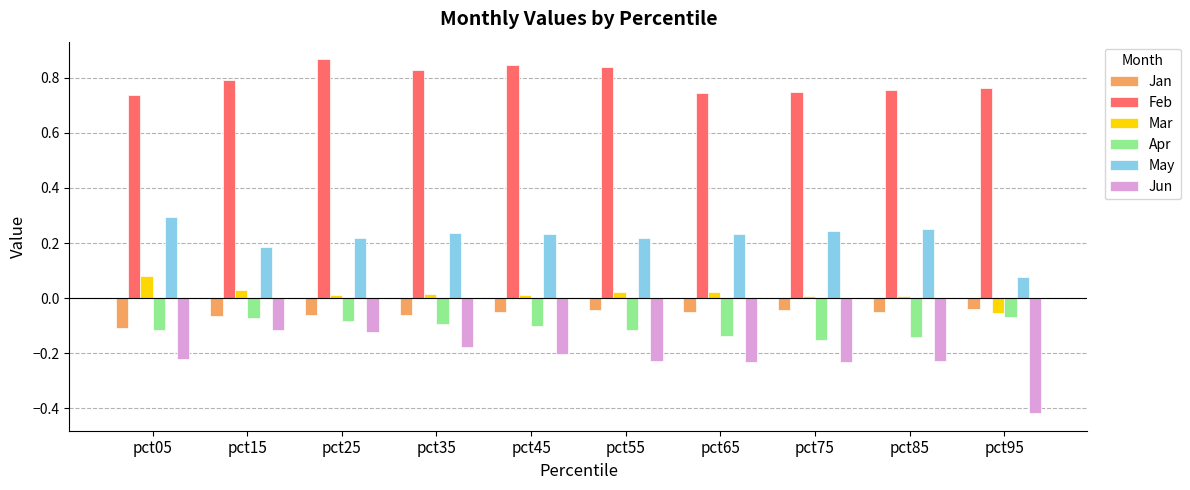

How many groups of bars are there?

10